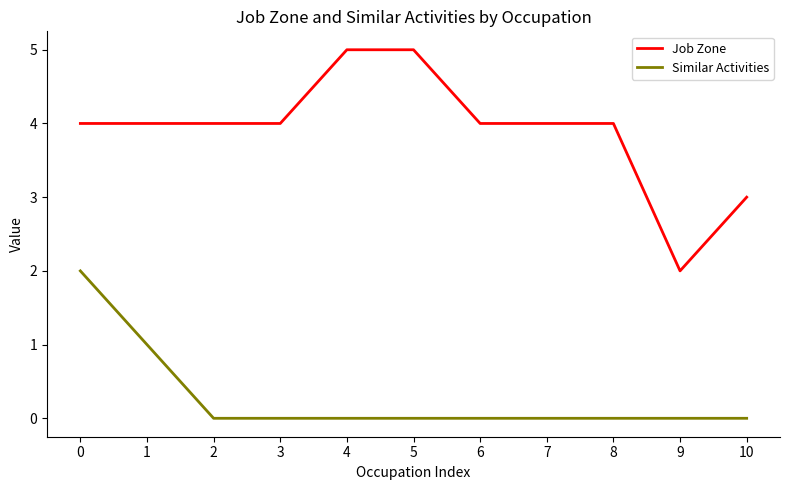

List the series in order of their overall mean, lowest first.

Similar Activities, Job Zone